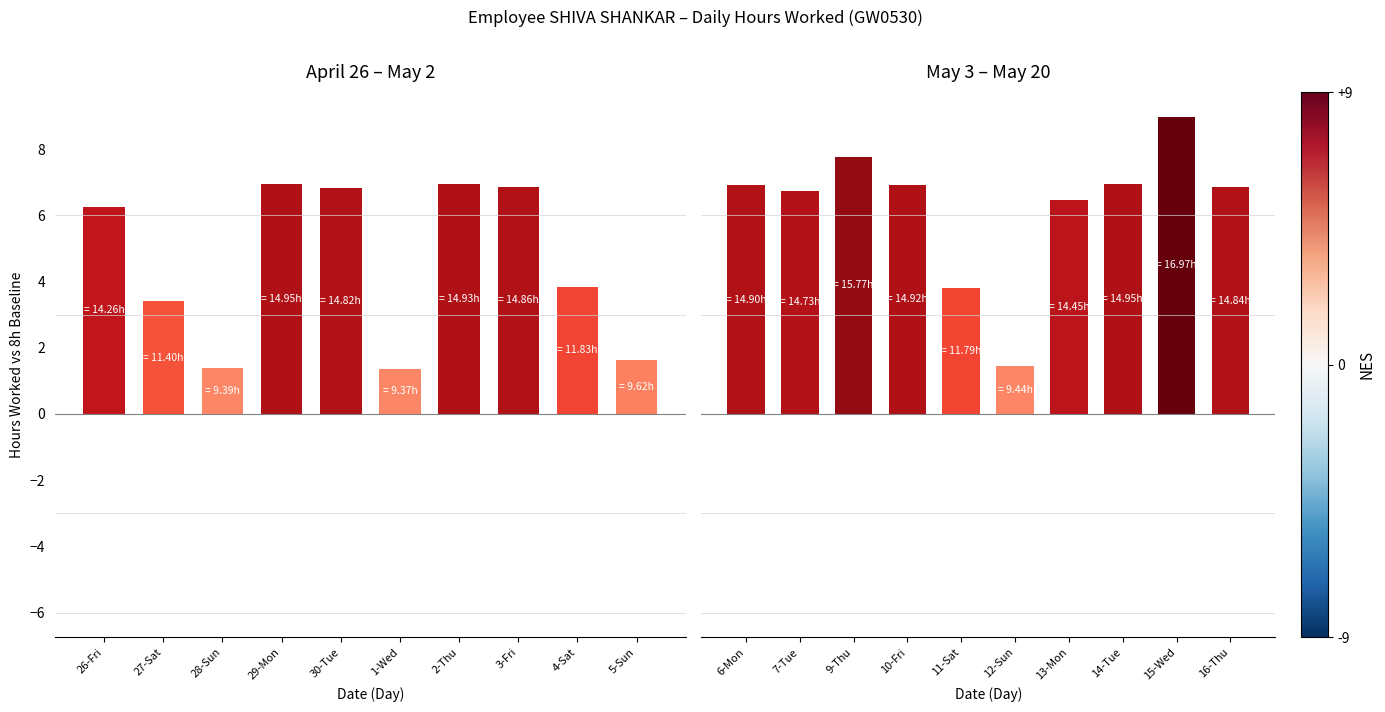

Where does the data first go above 6?

6-Mon